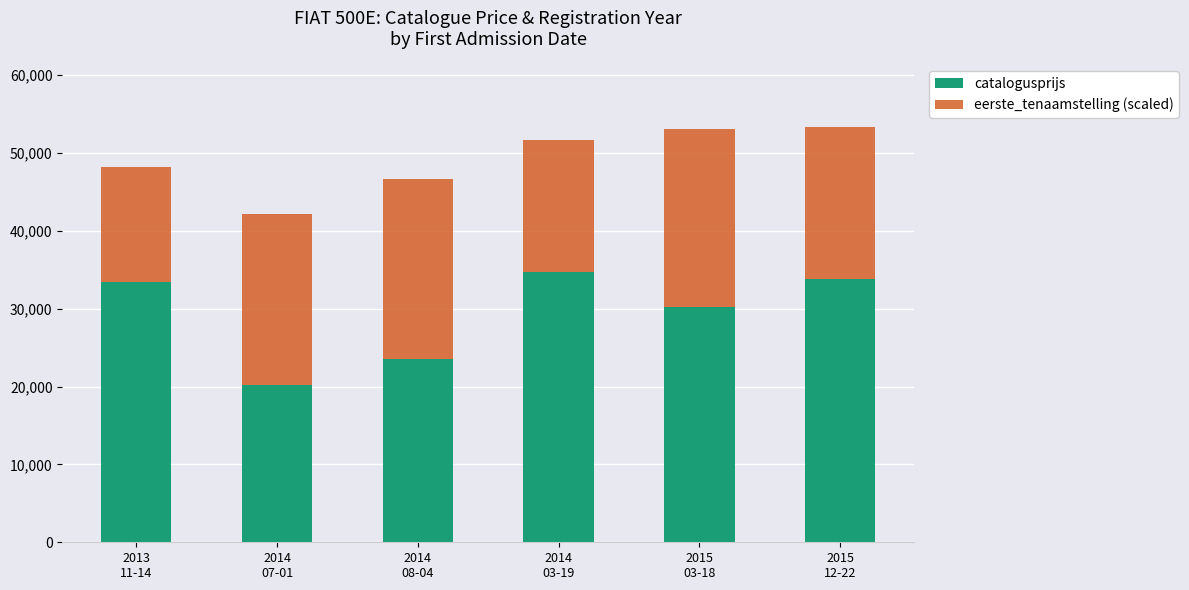

Reading left to right, transcribe the values for catalogusprijs.

33490	20255	23484	34667	30250	33880